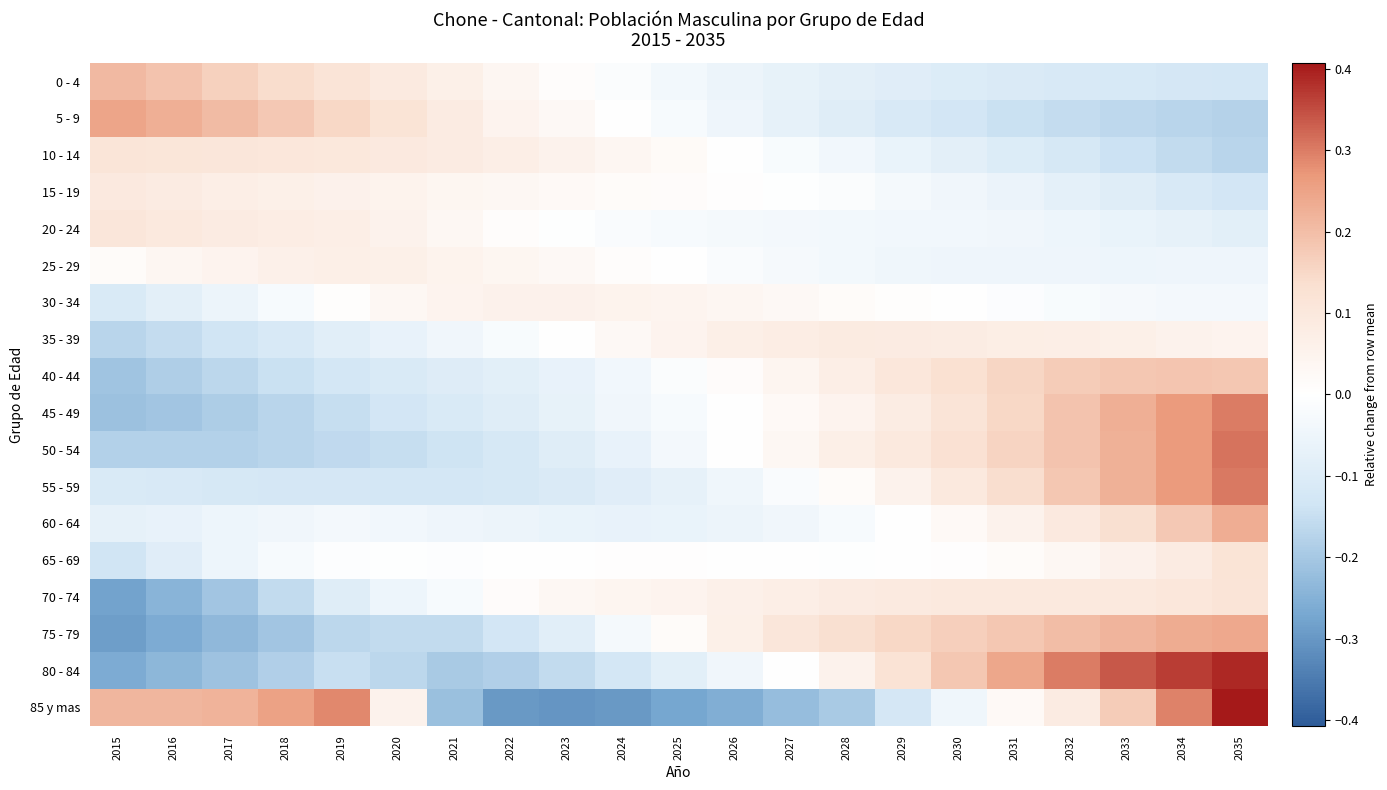

Which label corresponds to the largest value in the chart?

2035